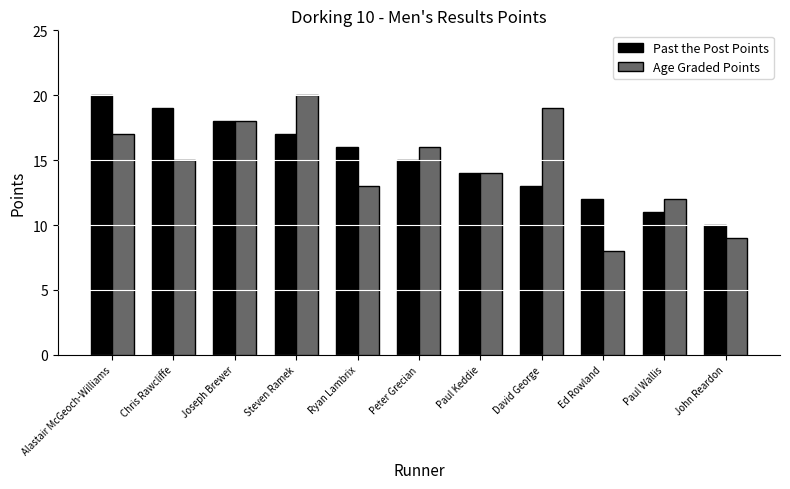

Which series has the widest spread of values?

Age Graded Points